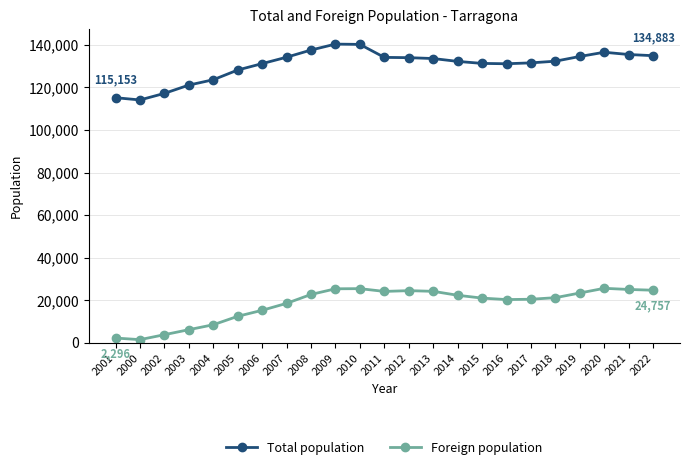

Rank the series at 2010 from highest to lowest value.

Total population, Foreign population